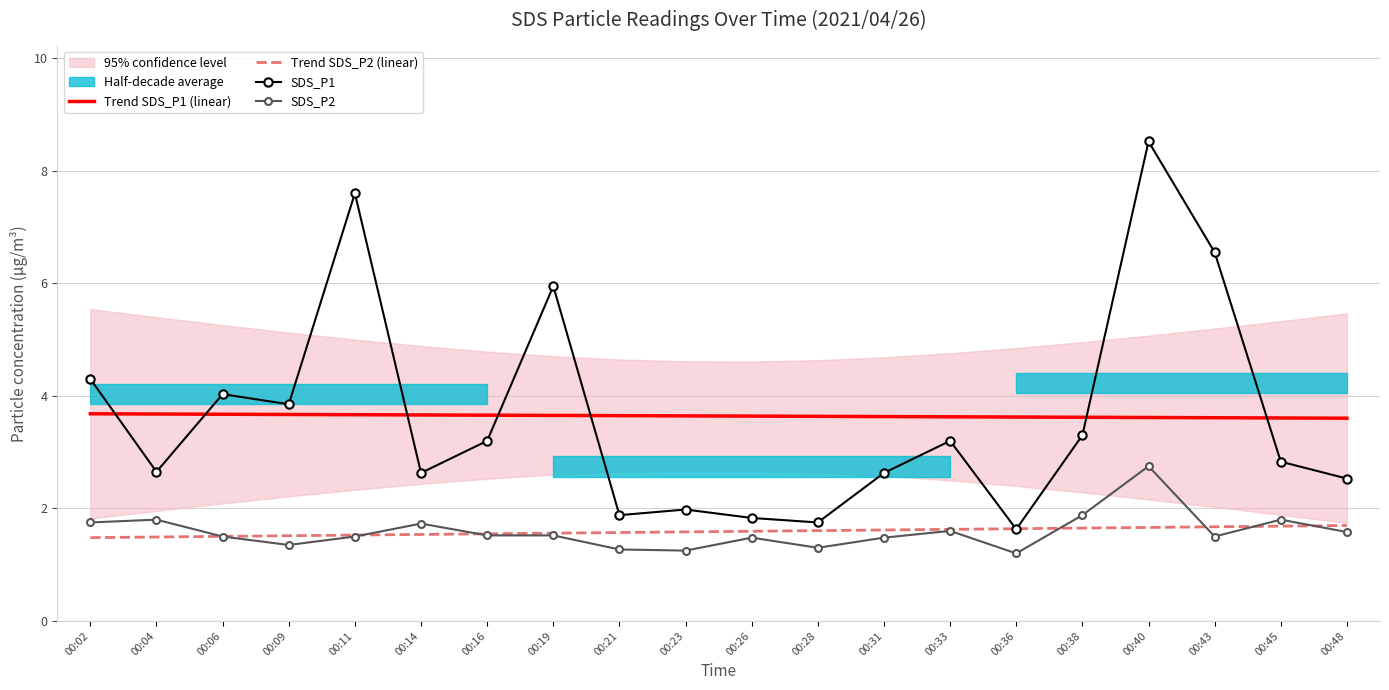

How many lines are shown in the chart?

4